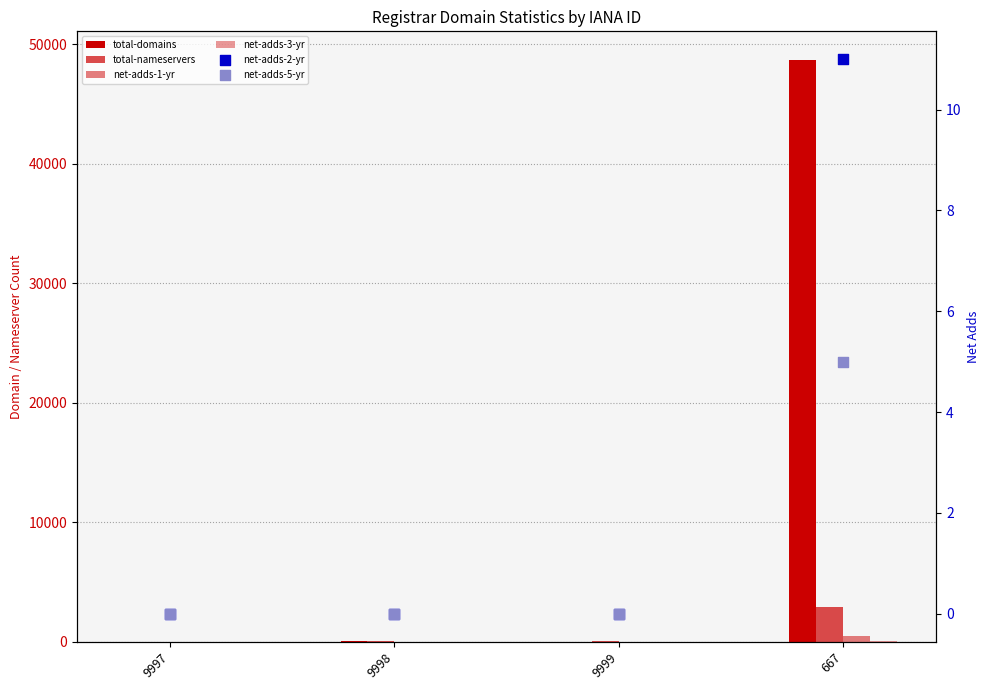

What are all the series names shown in the legend?

total-domains, total-nameservers, net-adds-1-yr, net-adds-3-yr, net-adds-2-yr, net-adds-5-yr